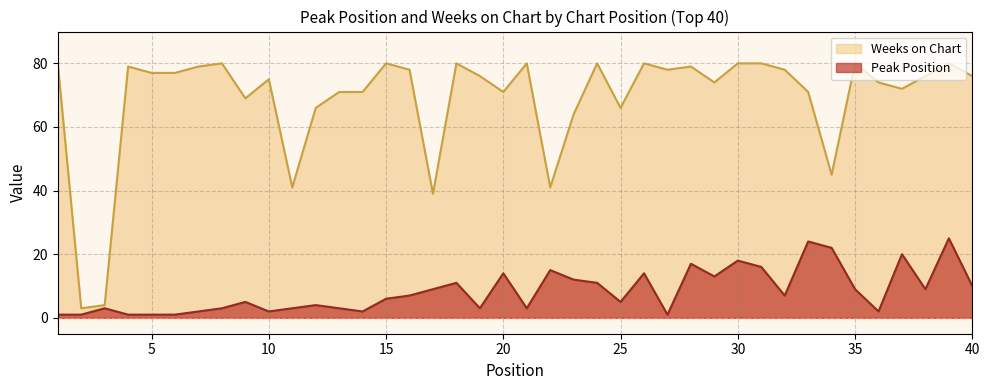

Reading left to right, transcribe all the data shown in this chart.

Peak Position: 1=1	2=1	3=3	4=1	5=1	6=1	7=2	8=3	9=5	10=2	11=3	12=4	13=3	14=2	15=6	16=7	17=9	18=11	19=3	20=14	21=3	22=15	23=12	24=11	25=5	26=14	27=1	28=17	29=13	30=18	31=16	32=7	33=24	34=22	35=9	36=2	37=20	38=9	39=25	40=10
Weeks on Chart: 1=80	2=3	3=4	4=79	5=77	6=77	7=79	8=80	9=69	10=75	11=41	12=66	13=71	14=71	15=80	16=78	17=39	18=80	19=76	20=71	21=80	22=41	23=64	24=80	25=66	26=80	27=78	28=79	29=74	30=80	31=80	32=78	33=71	34=45	35=80	36=74	37=72	38=76	39=80	40=76